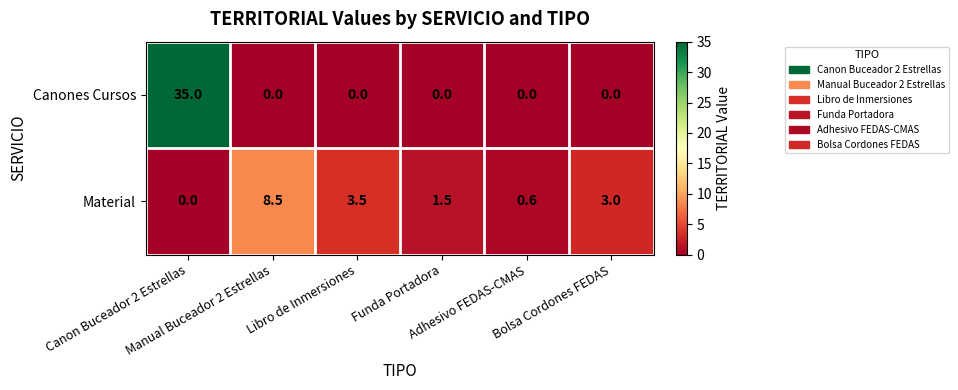

What is the maximum value for Canones Cursos?

35.0